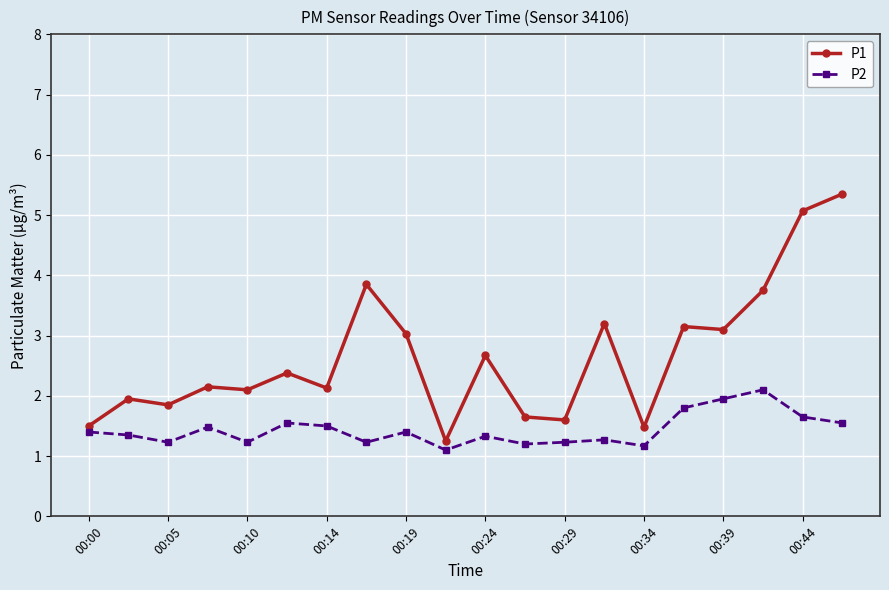

Which series has the largest total across all categories?

P1